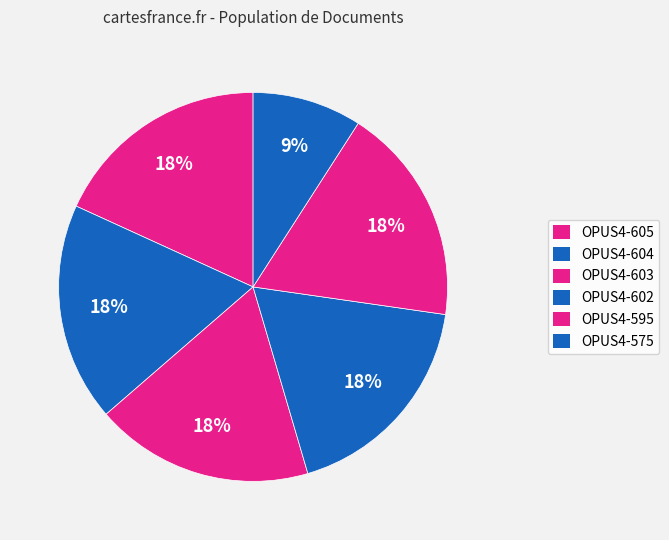

To the nearest percent, what percentage of the pie is OPUS4-605?

18%